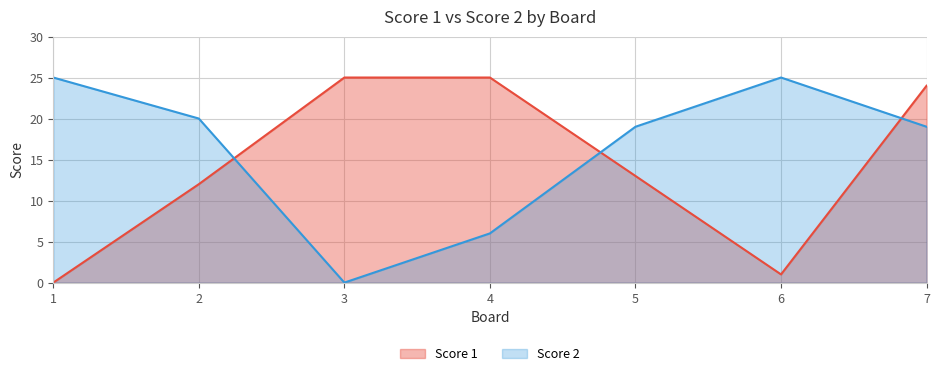

What is the maximum value shown in the chart?

25